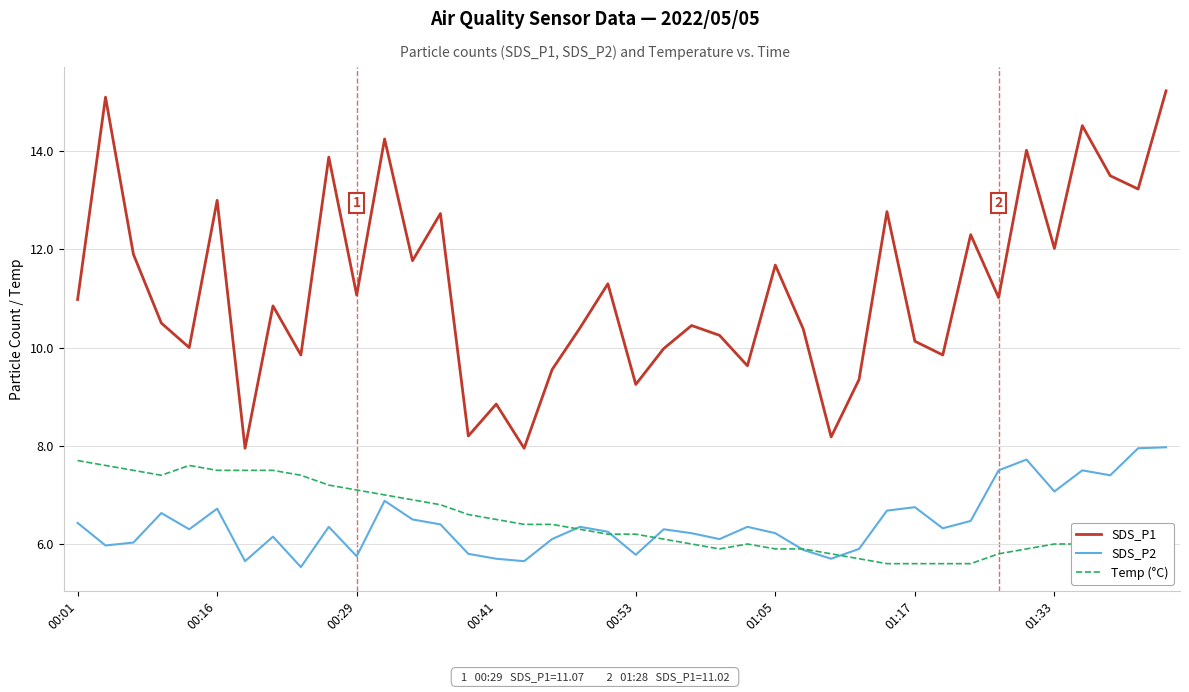

True or false: SDS_P2 and SDS_P1 cross at least once.

False